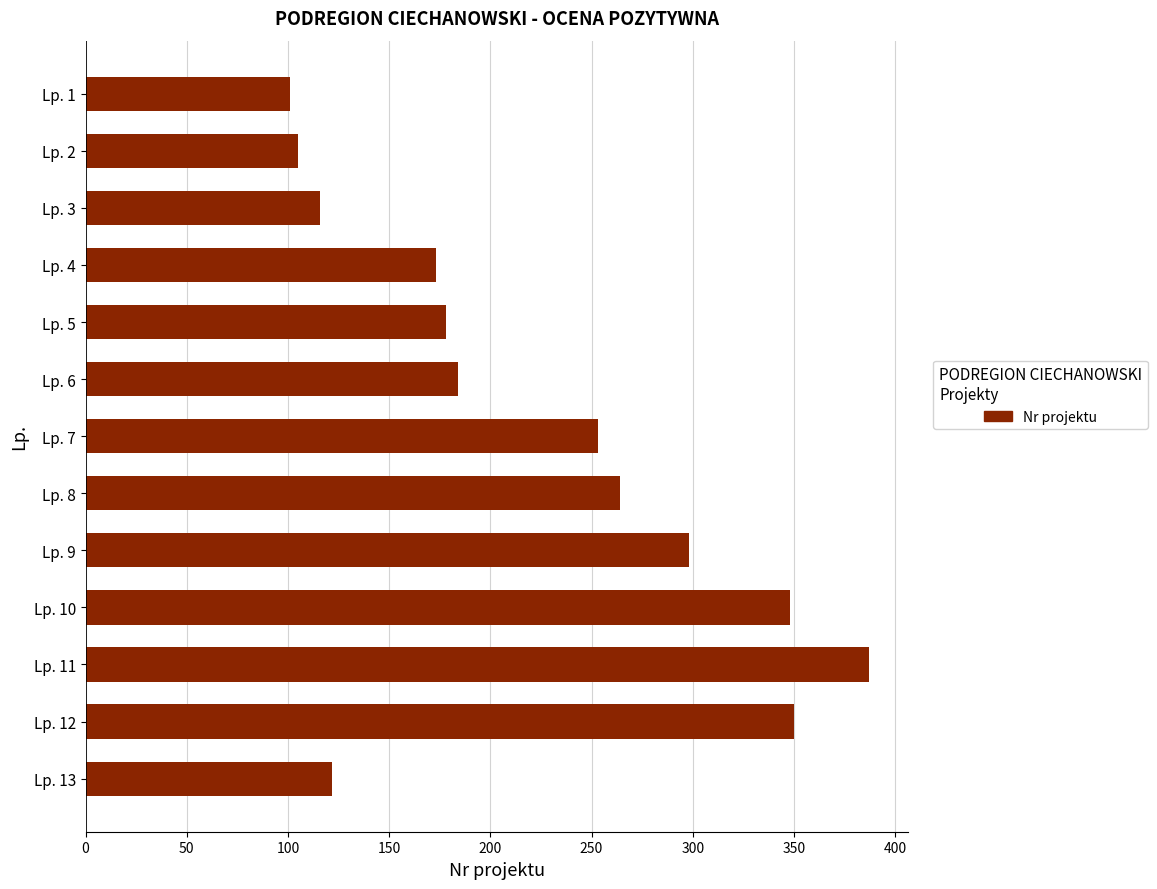

Reading bottom to top, extract all data points from this chart.

122	350	387	348	298	264	253	184	178	173	116	105	101